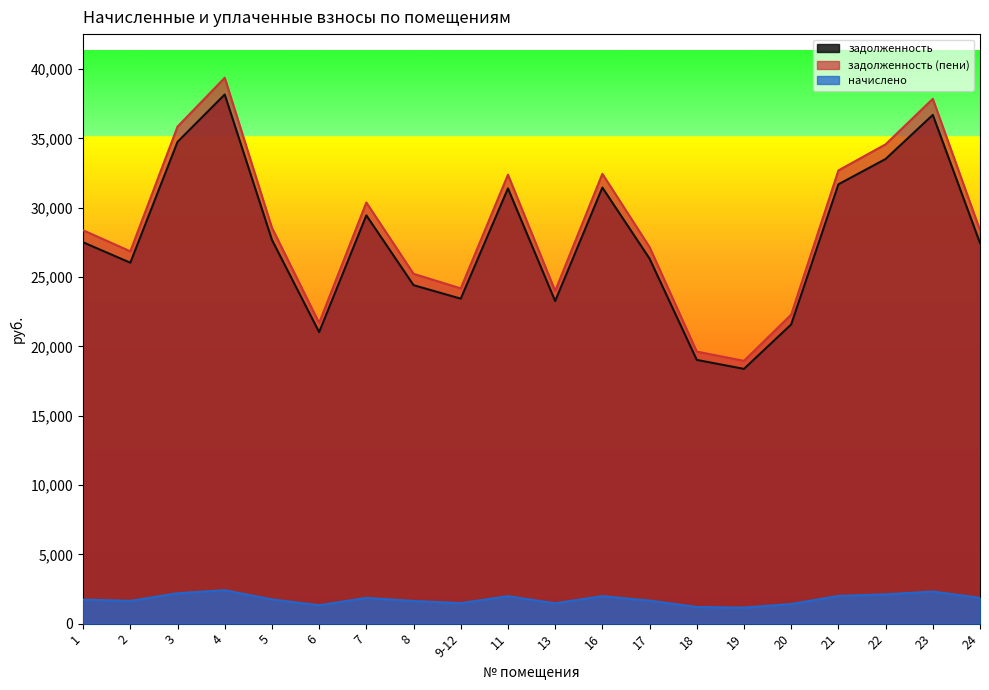

At which category does задолженность reach its first local peak?

4